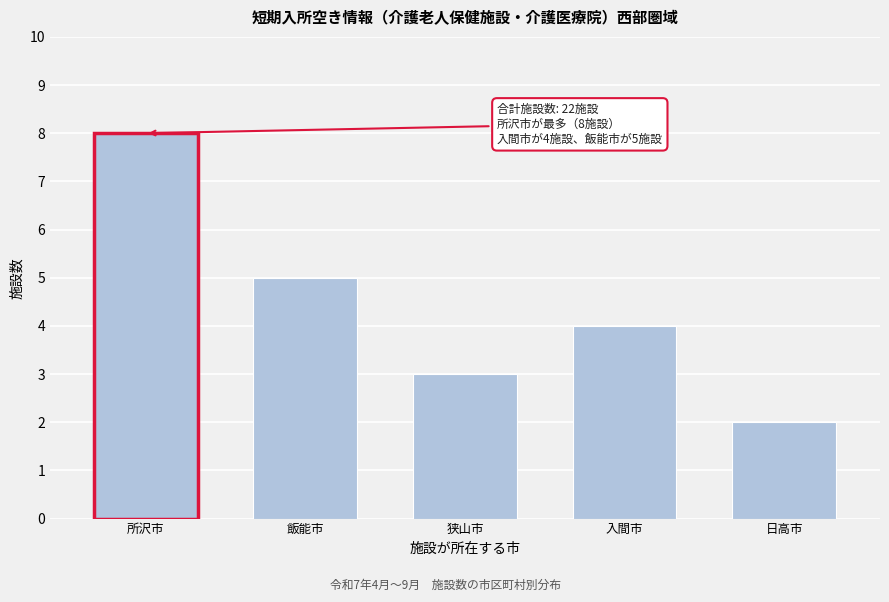

Reading left to right, list all the values displayed in this chart.

所沢市=8	飯能市=5	狭山市=3	入間市=4	日高市=2